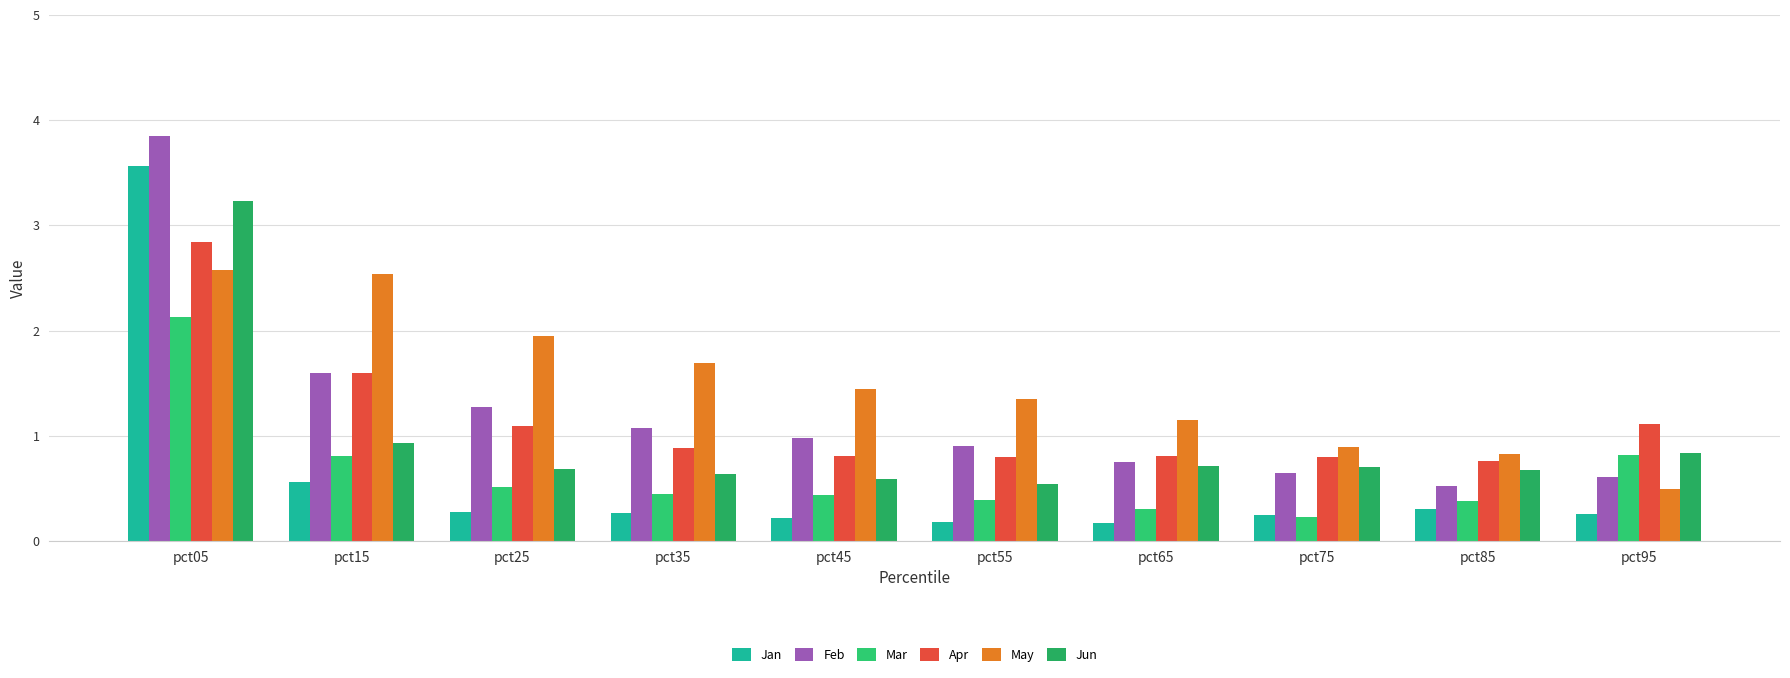

Does the chart contain stacked bars?

No